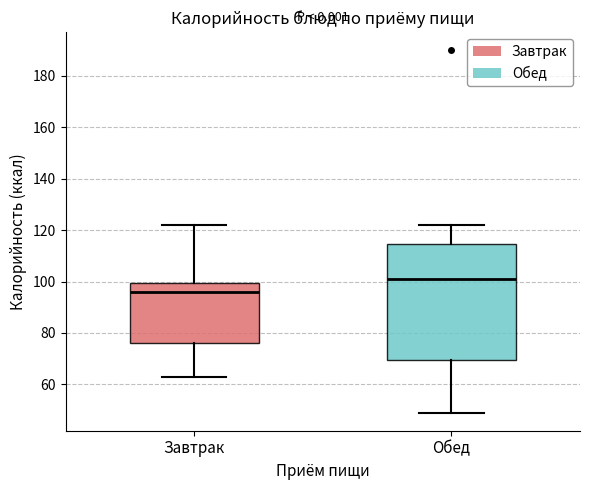

Which box's median line is the highest?

Обед